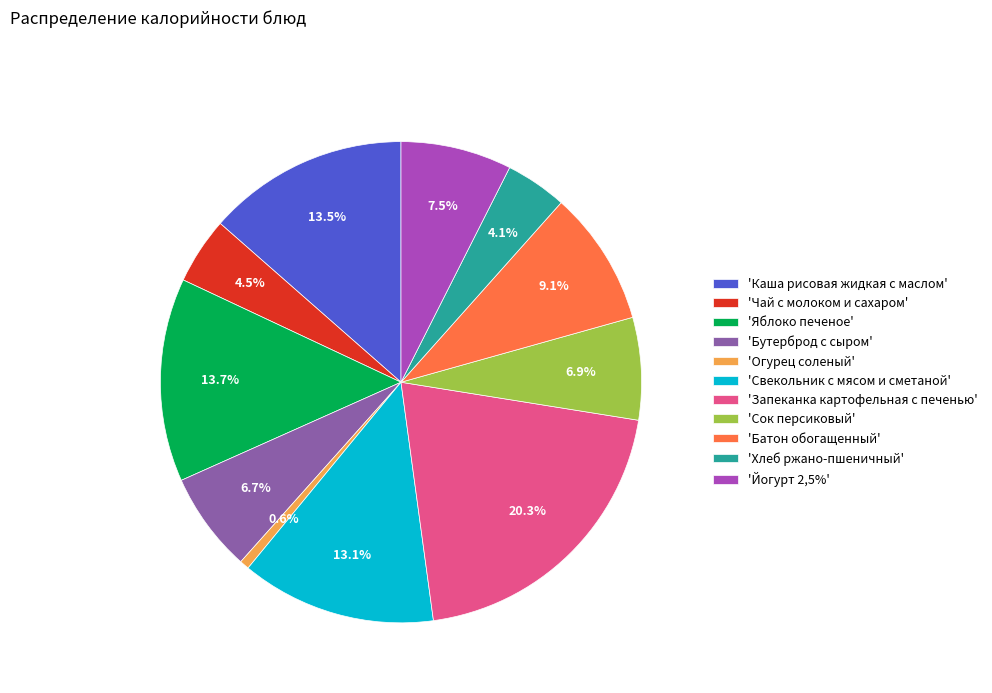

To the nearest percent, what is the difference between the largest and smallest slice percentages?

20%